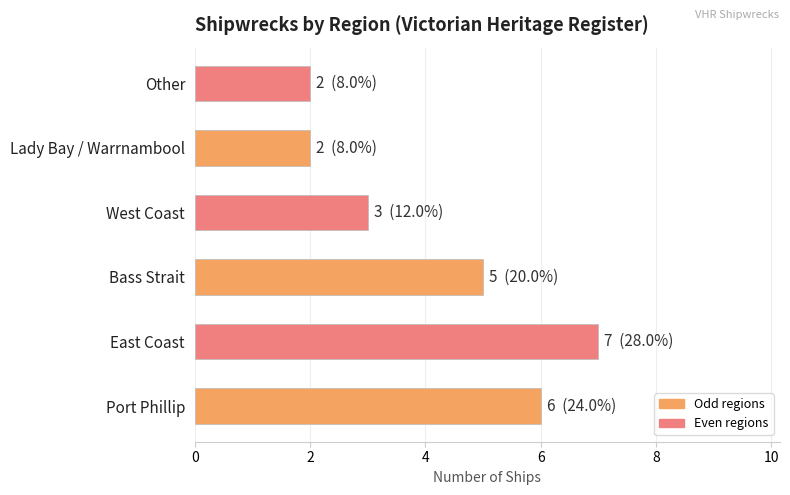

What is the sum of the values at West Coast and Port Phillip?

9